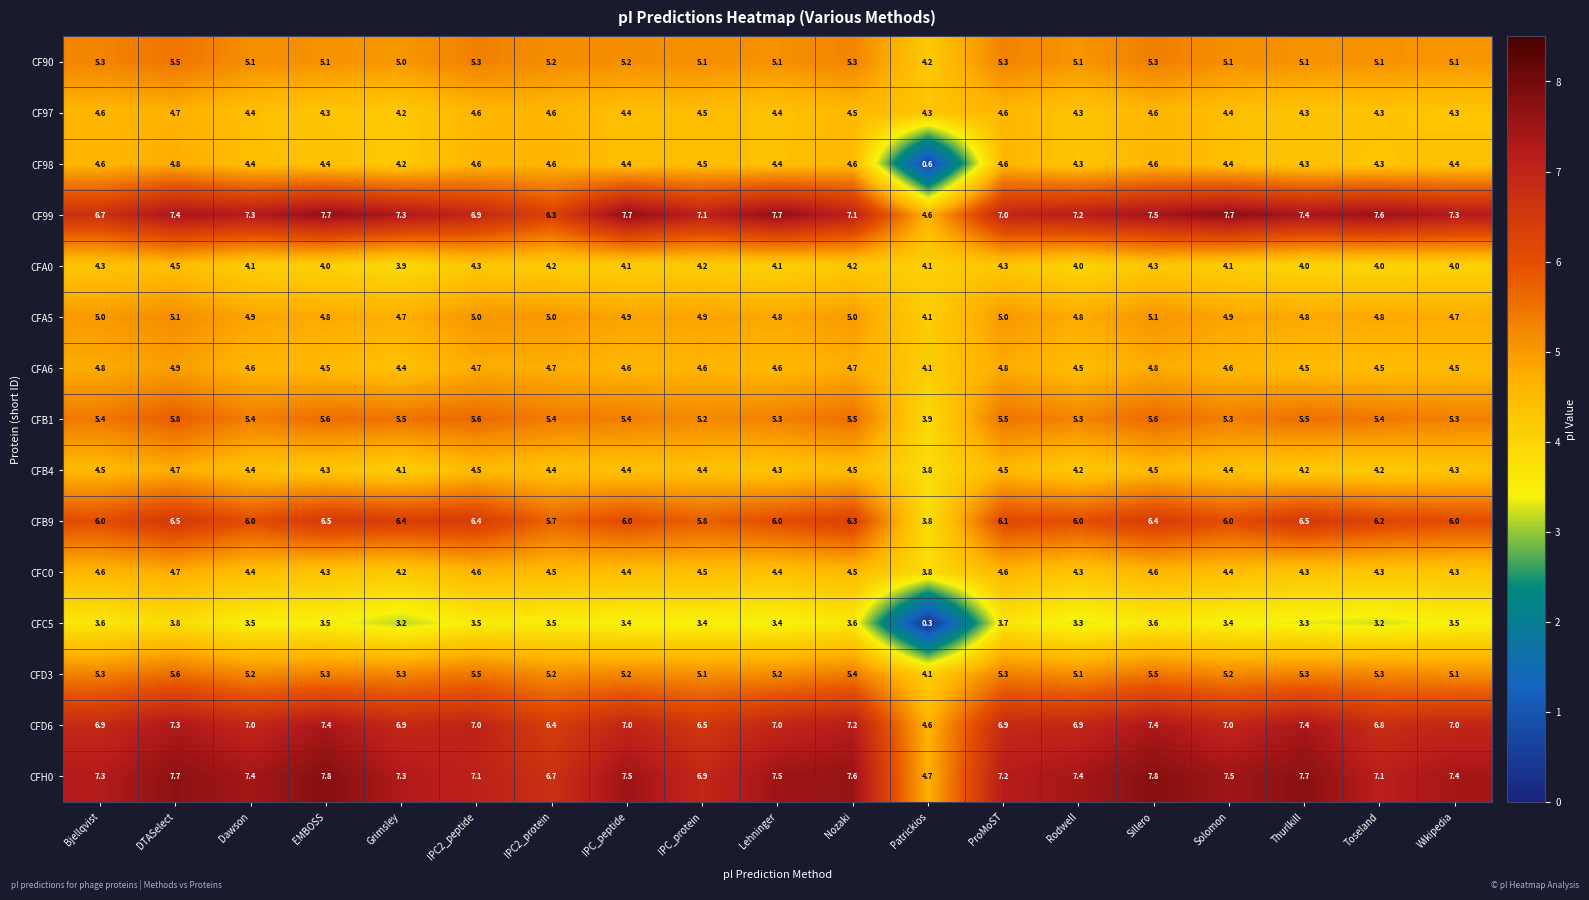

What is the minimum value shown in the chart?

0.3